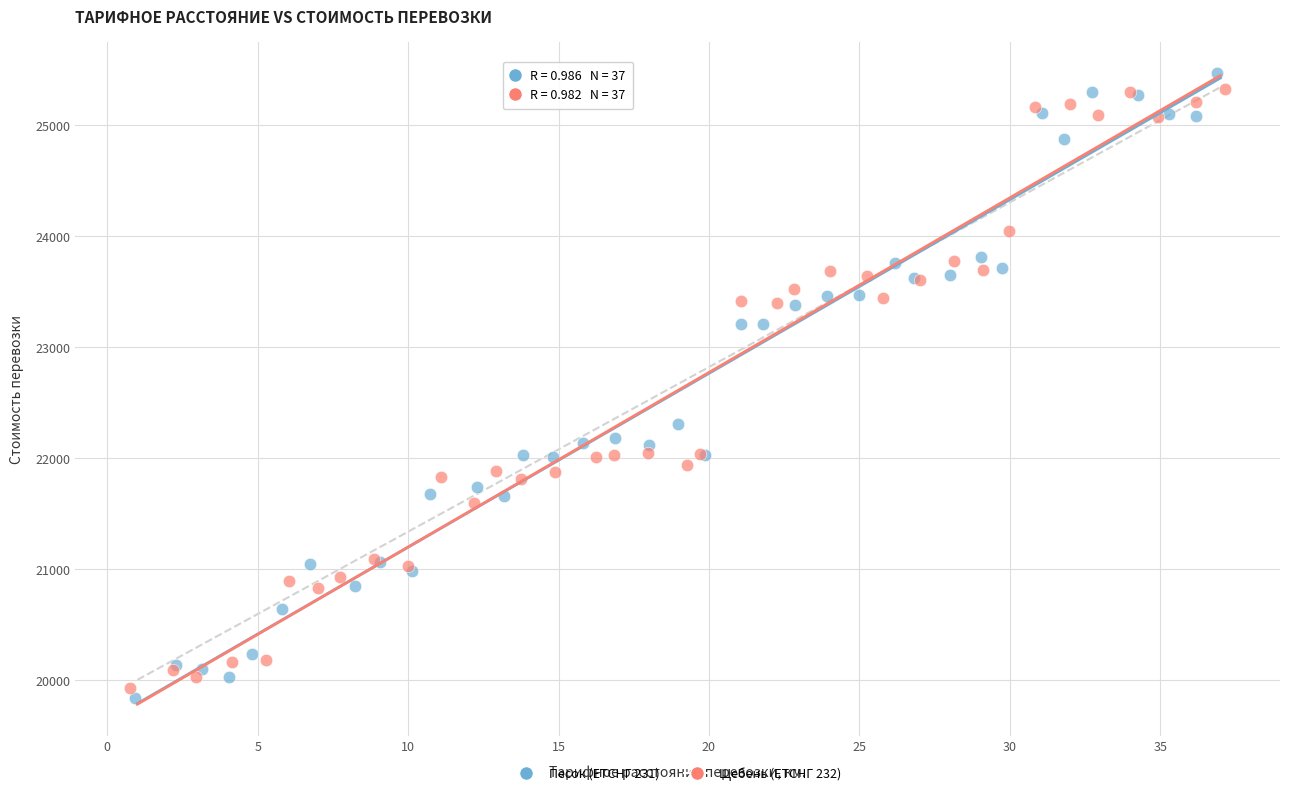

Which series reaches the minimum Y coordinate?

Песок (ЕТСНГ 231)